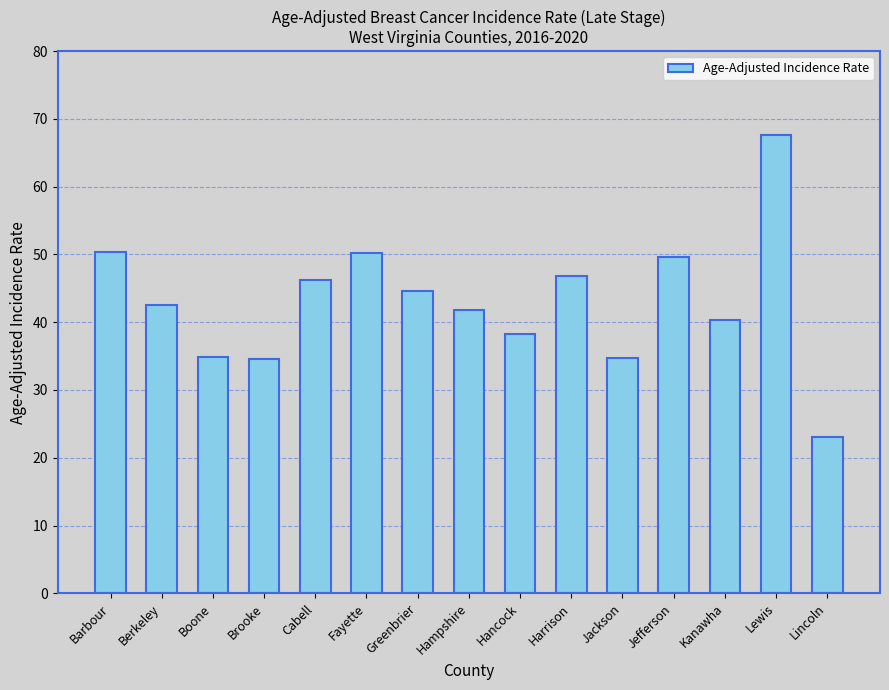

Does the chart contain any negative values?

No